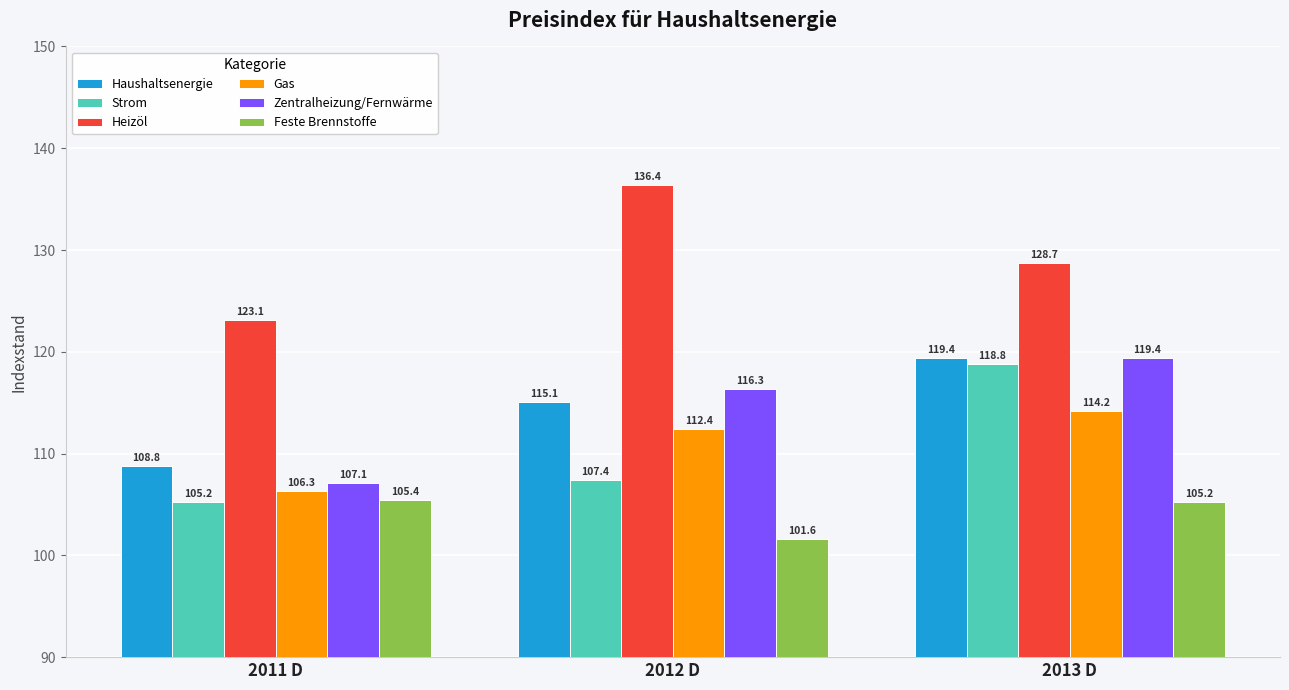

What is the label of the 1st bar from the left?

2011 D